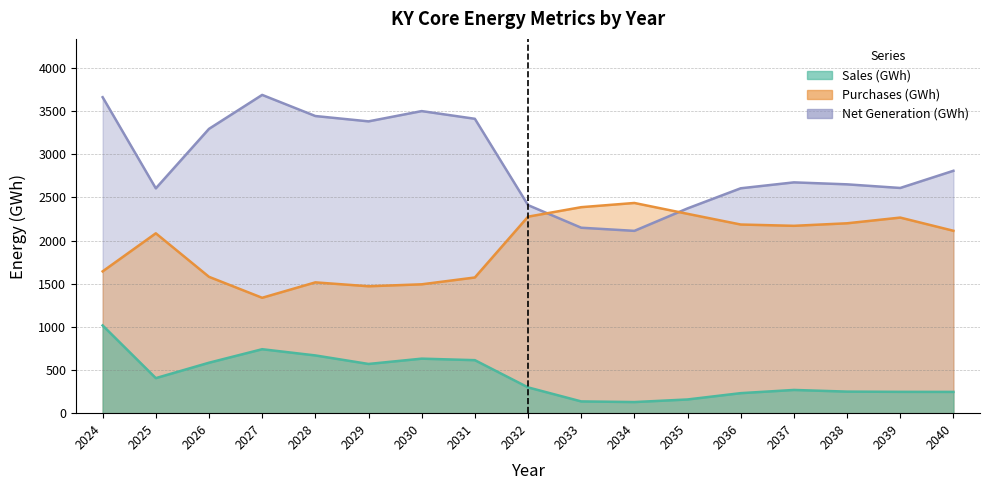

Where do Purchases (GWh) and Net Generation (GWh) first cross each other?

2032 and 2033